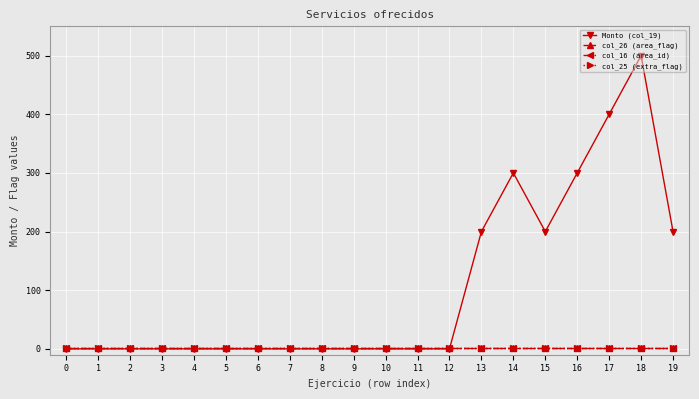

How many lines are shown in the chart?

4